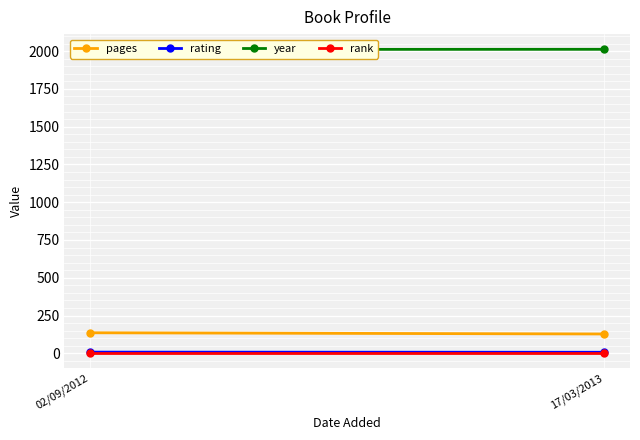

List the series in order of their peak value, highest first.

year, pages, rating, rank